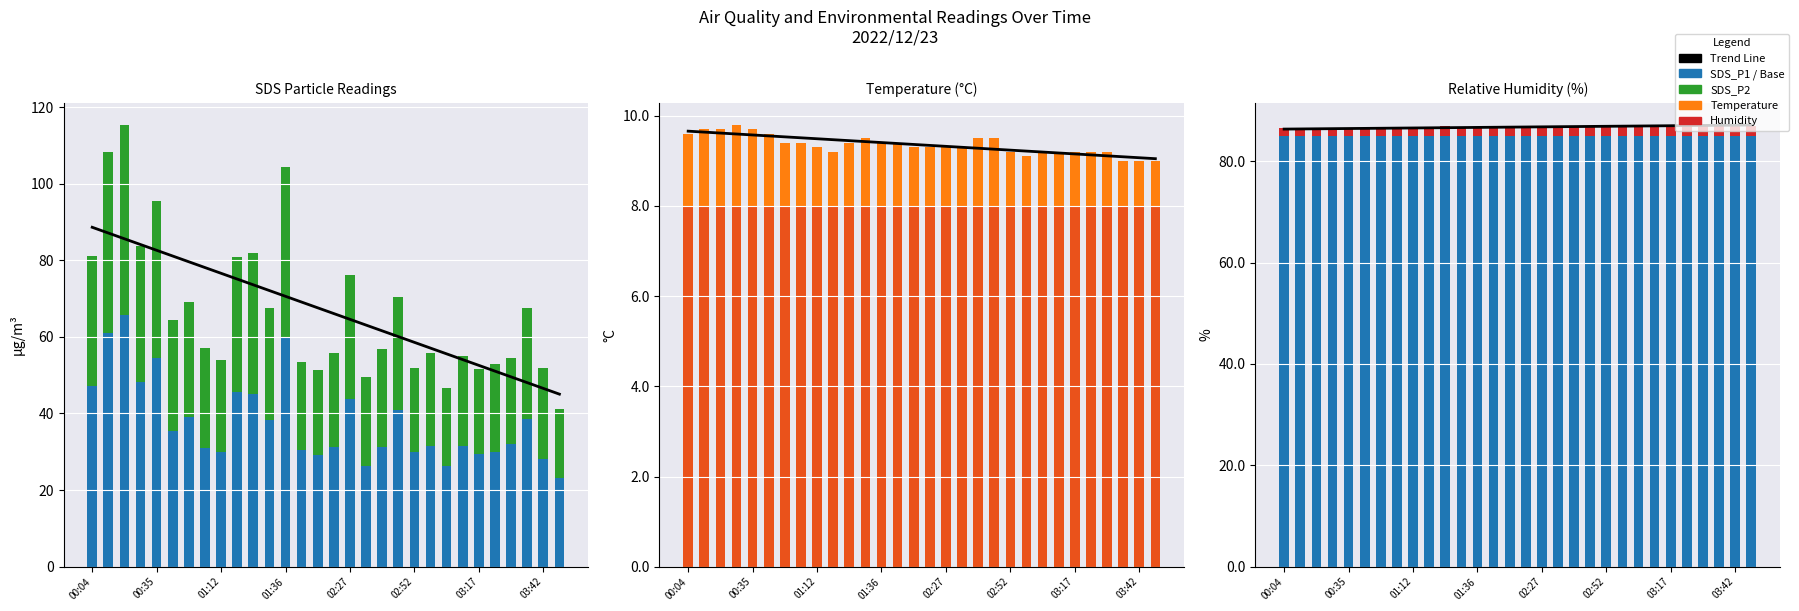

At which category is the sum across all series the highest?

00:16